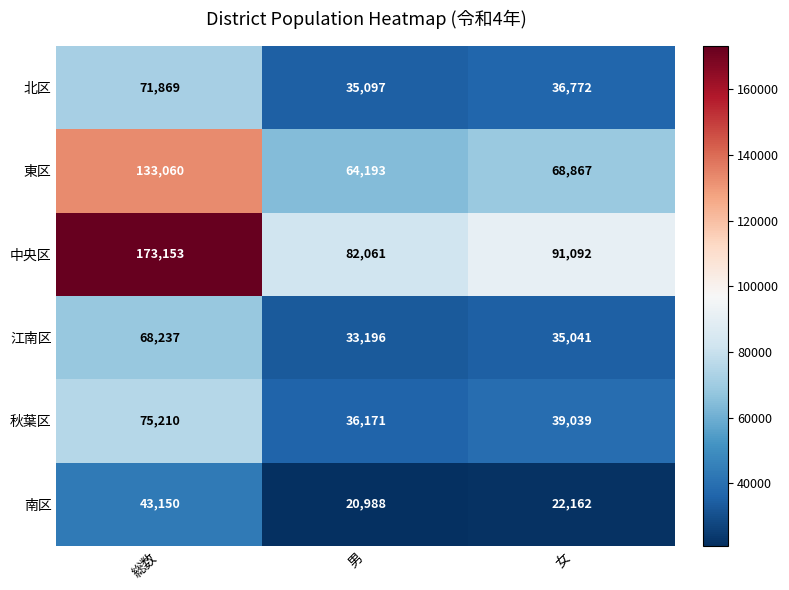

Reading right to left, extract all data points from this chart.

北区: 女=36772	男=35097	総数=71869
東区: 女=68867	男=64193	総数=133060
中央区: 女=91092	男=82061	総数=173153
江南区: 女=35041	男=33196	総数=68237
秋葉区: 女=39039	男=36171	総数=75210
南区: 女=22162	男=20988	総数=43150